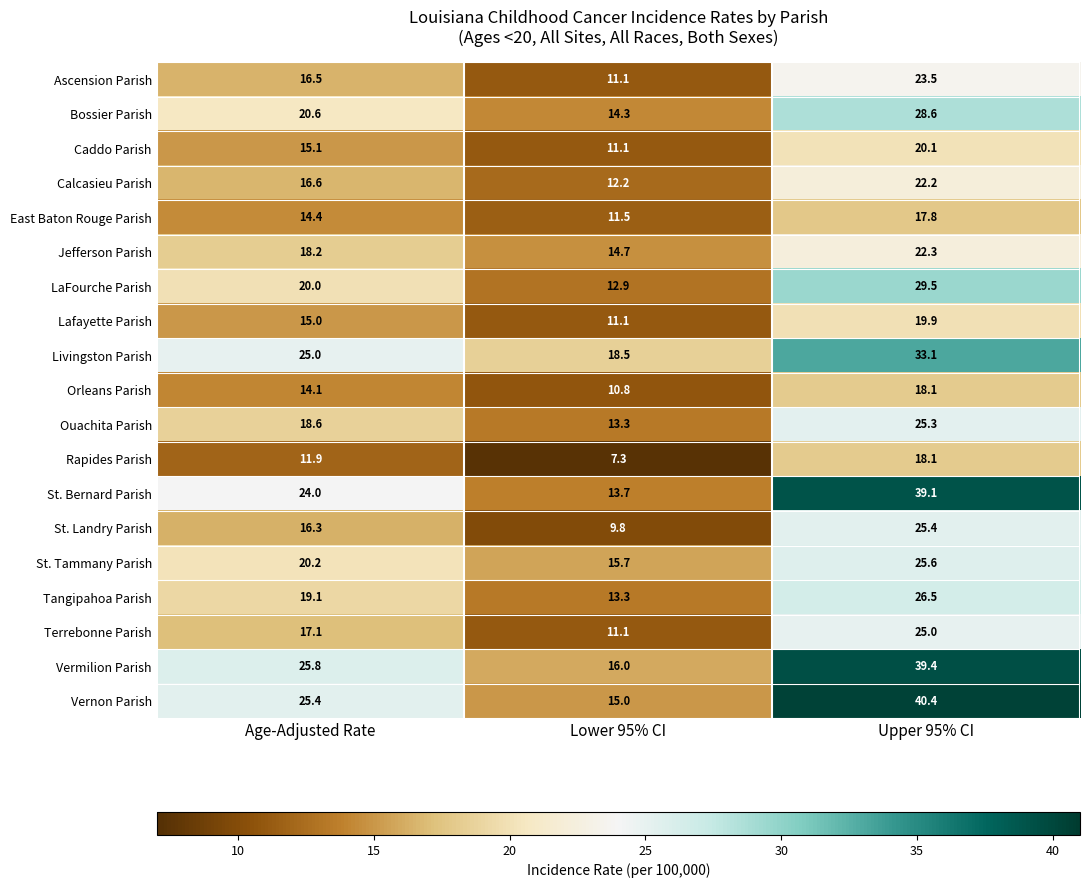

At which label is Rapides Parish closest to 12?

Age-Adjusted Rate